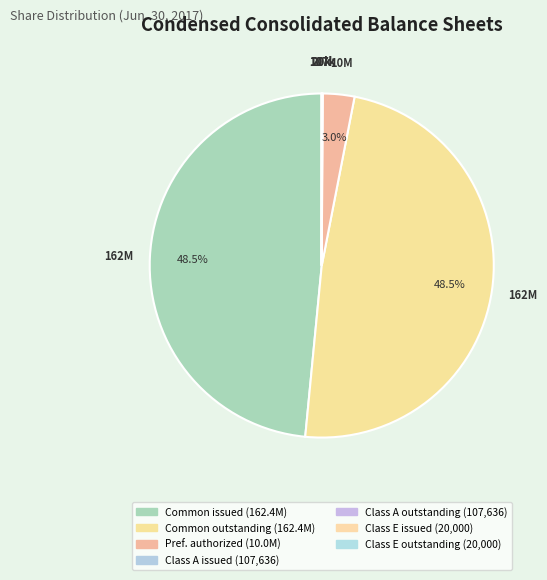

Rank the categories by value from lowest to highest.

Class E shares issued, Class E shares outstanding, Class A shares issued, Class A shares outstanding, Preferred stock shares authorized, Common stock shares issued, Common stock shares outstanding